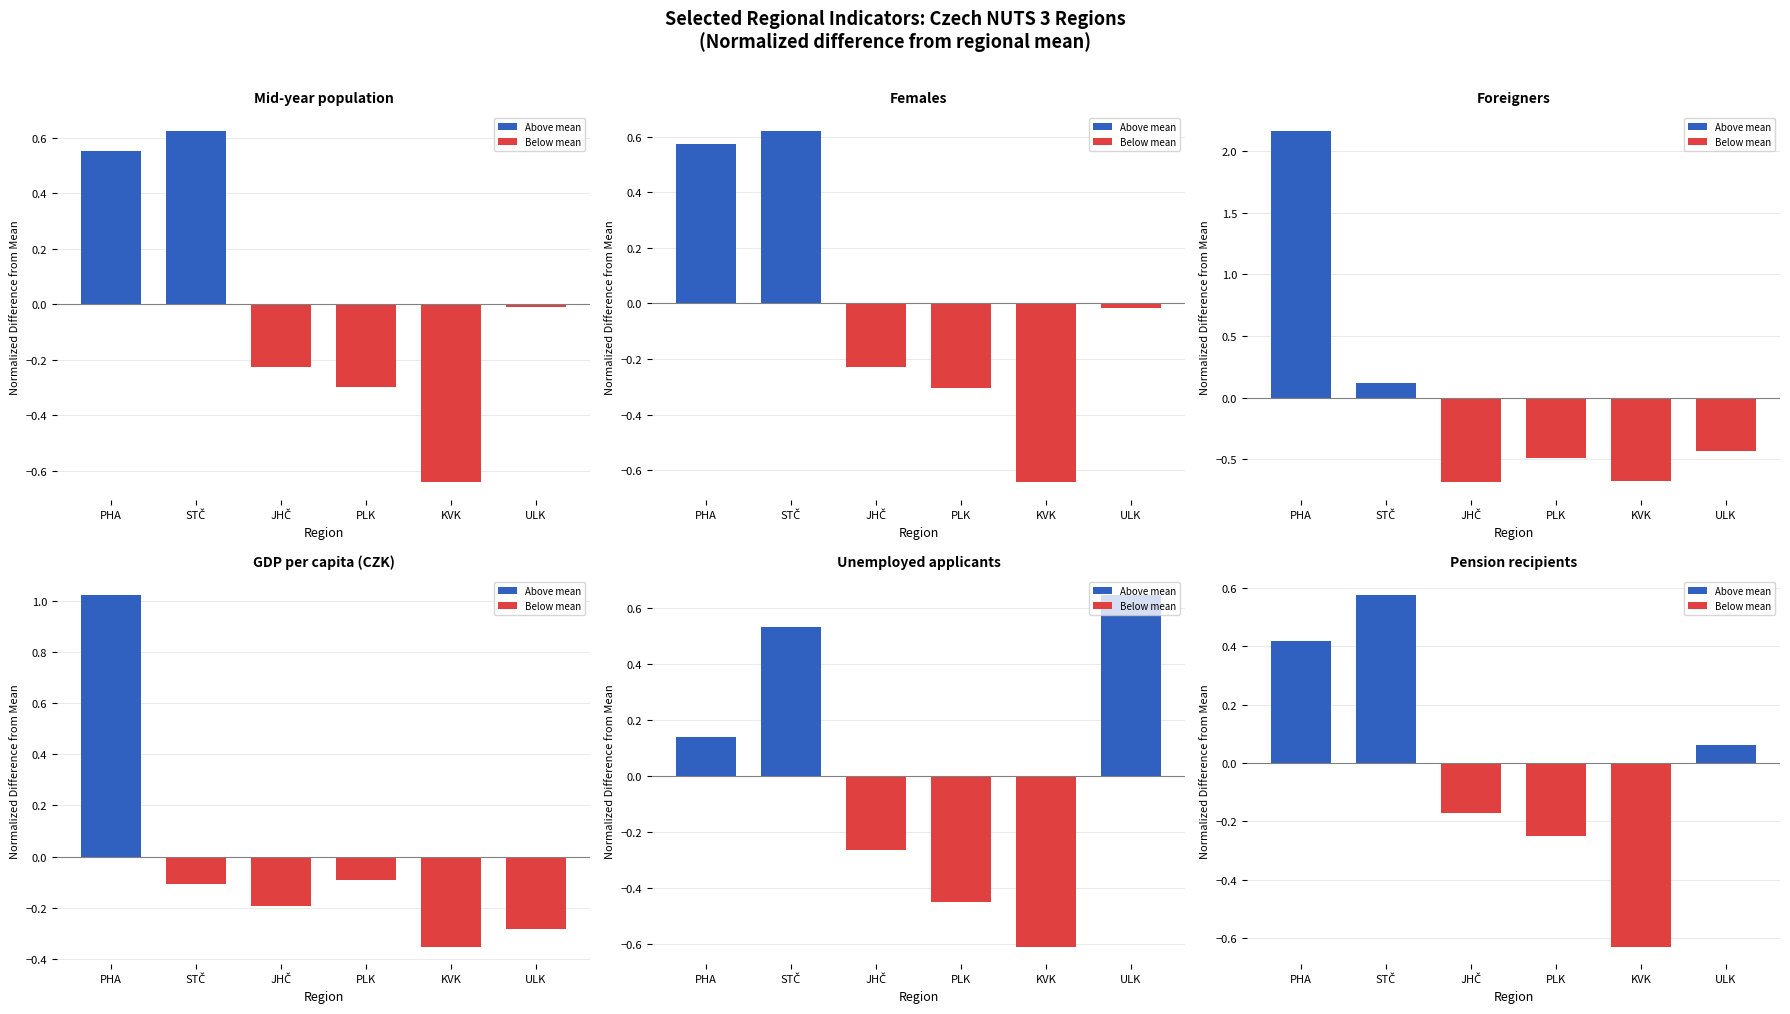

How many bars are there in each group?

6